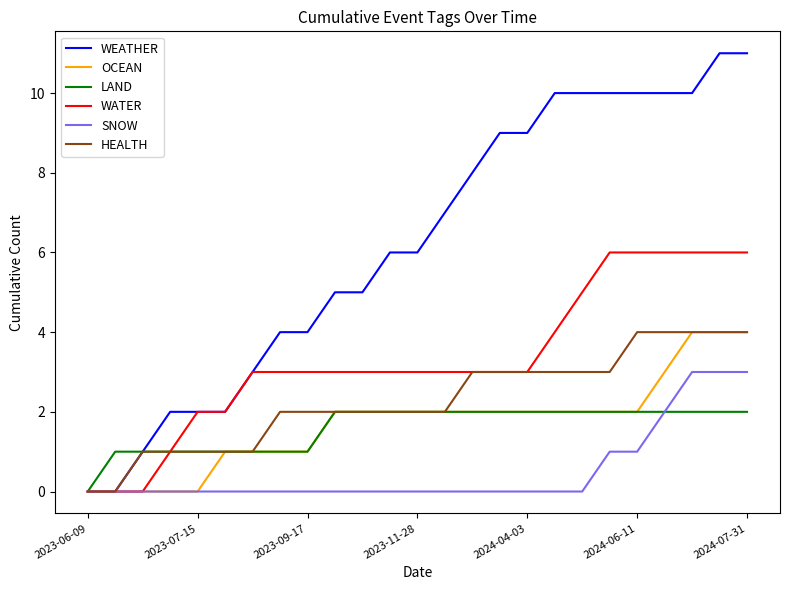

Which series has the widest spread of values?

WEATHER